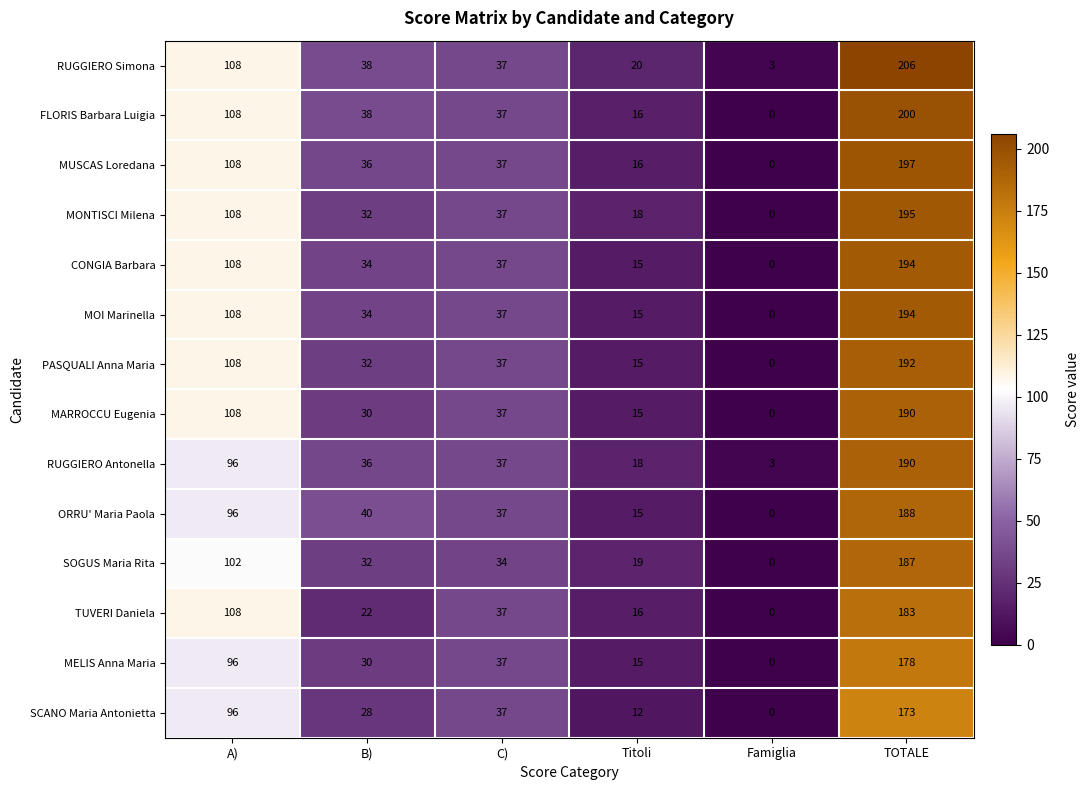

What is the difference between the maximum and minimum values in the CONGIA Barbara series?

194